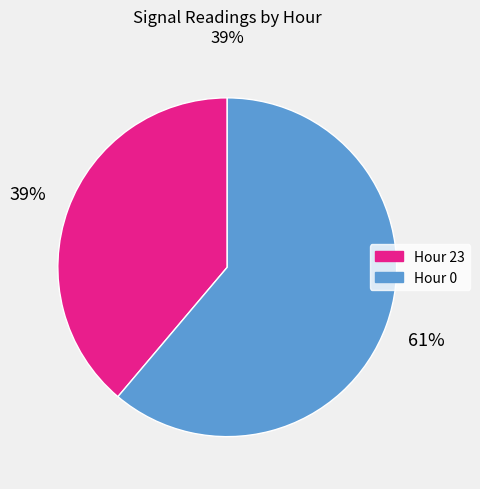

Is there a majority slice in this chart?

Yes